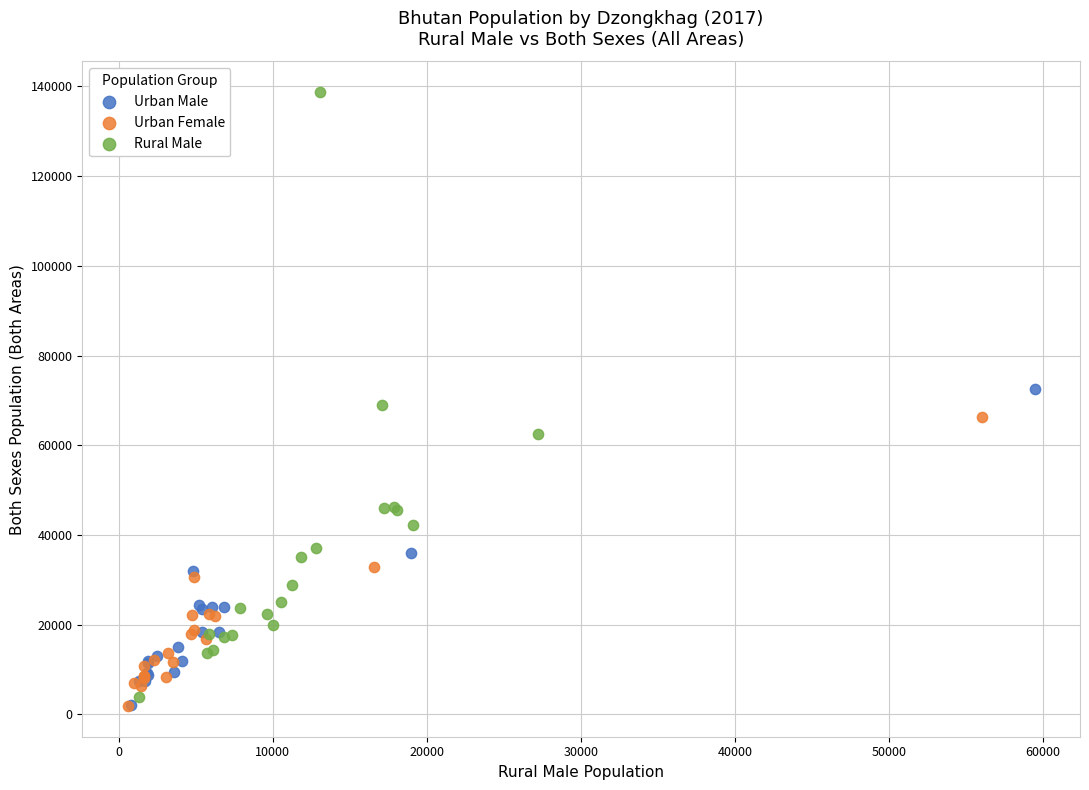

Which series contains the highest Y value?

Rural Male